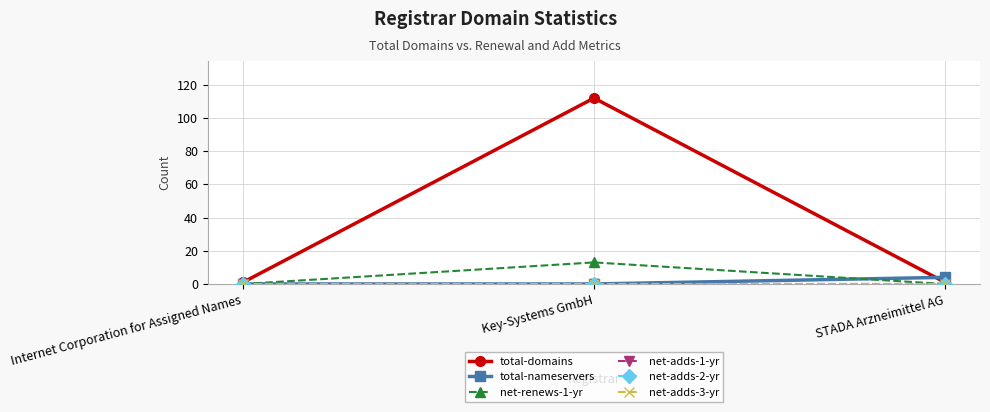

Reading left to right, list all the values displayed in this chart.

total-domains: 1	112	1
total-nameservers: 0	0	4
net-renews-1-yr: 0	13	0
net-adds-1-yr: 0	0	0
net-adds-2-yr: 0	0	0
net-adds-3-yr: 0	0	0